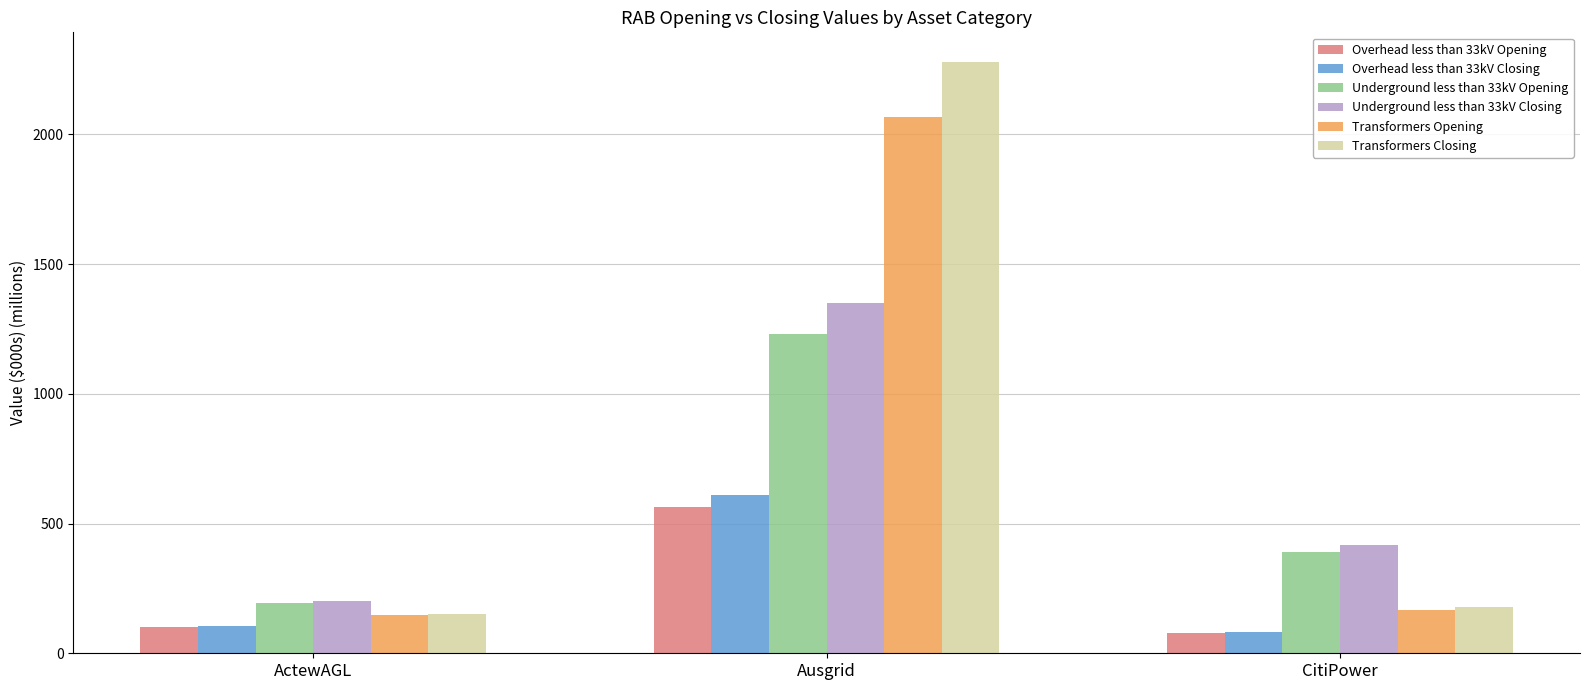

What is the smallest value displayed?

77.1